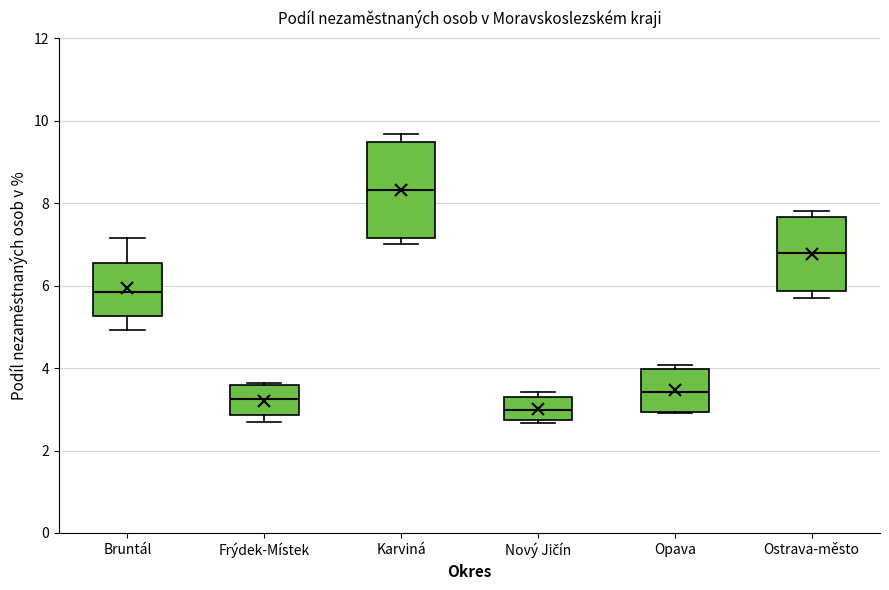

Where does the lower whisker of the box for Bruntál end on the y-axis? The values are not printed on the chart, so give them approximately, as read against the axis.

5.0